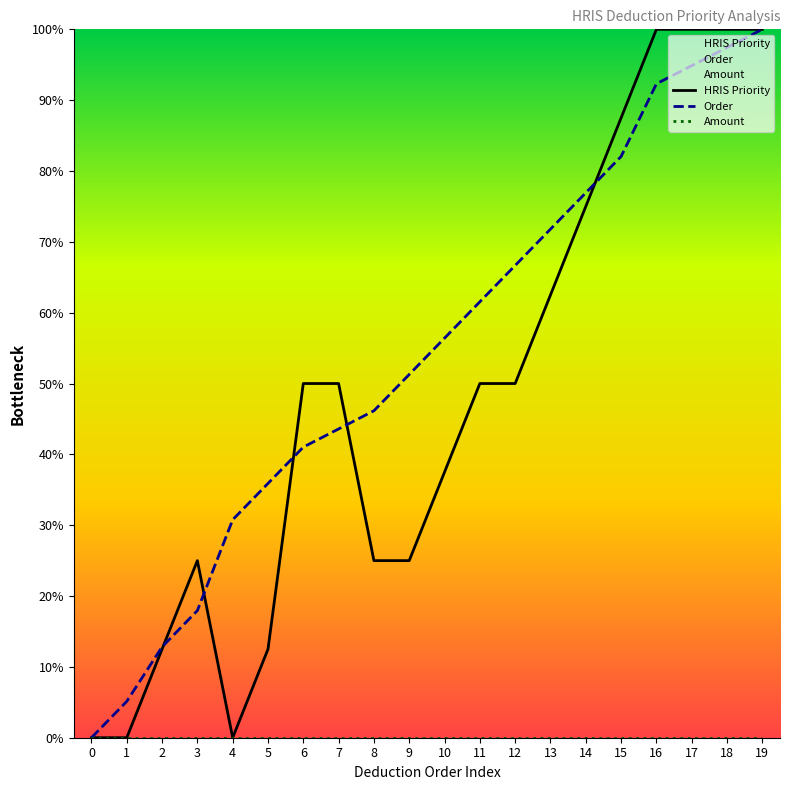

How many lines are shown in the chart?

3